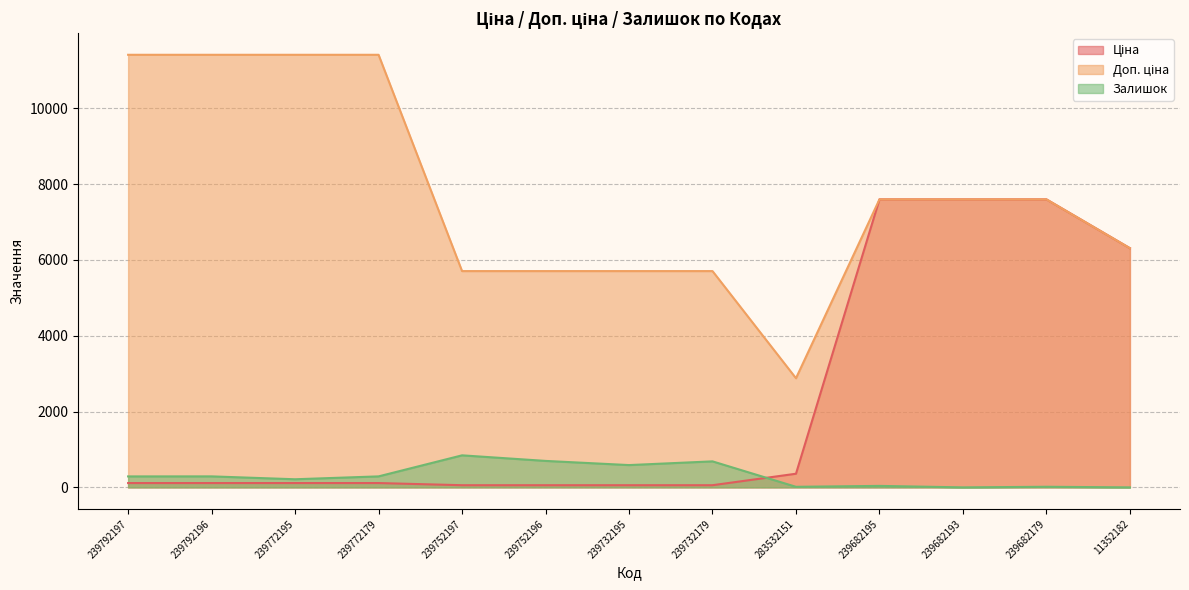

How many data points in Залишок are less than 289?

6